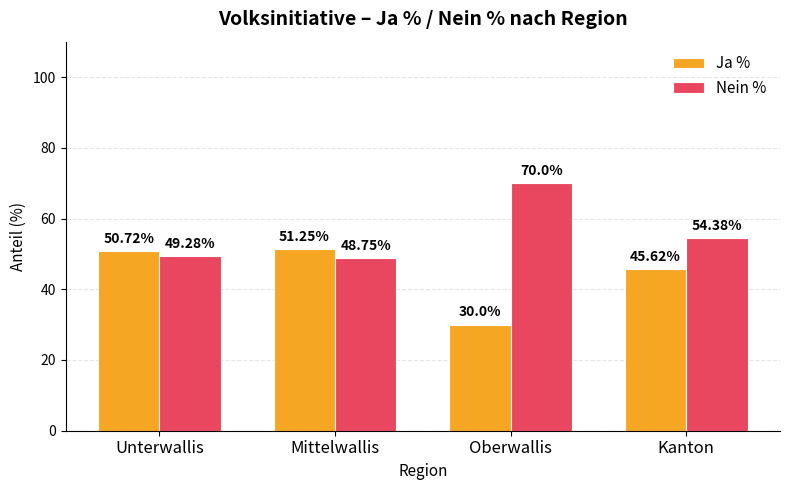

What is the spread (max minus min) of values at Unterwallis?

1.4